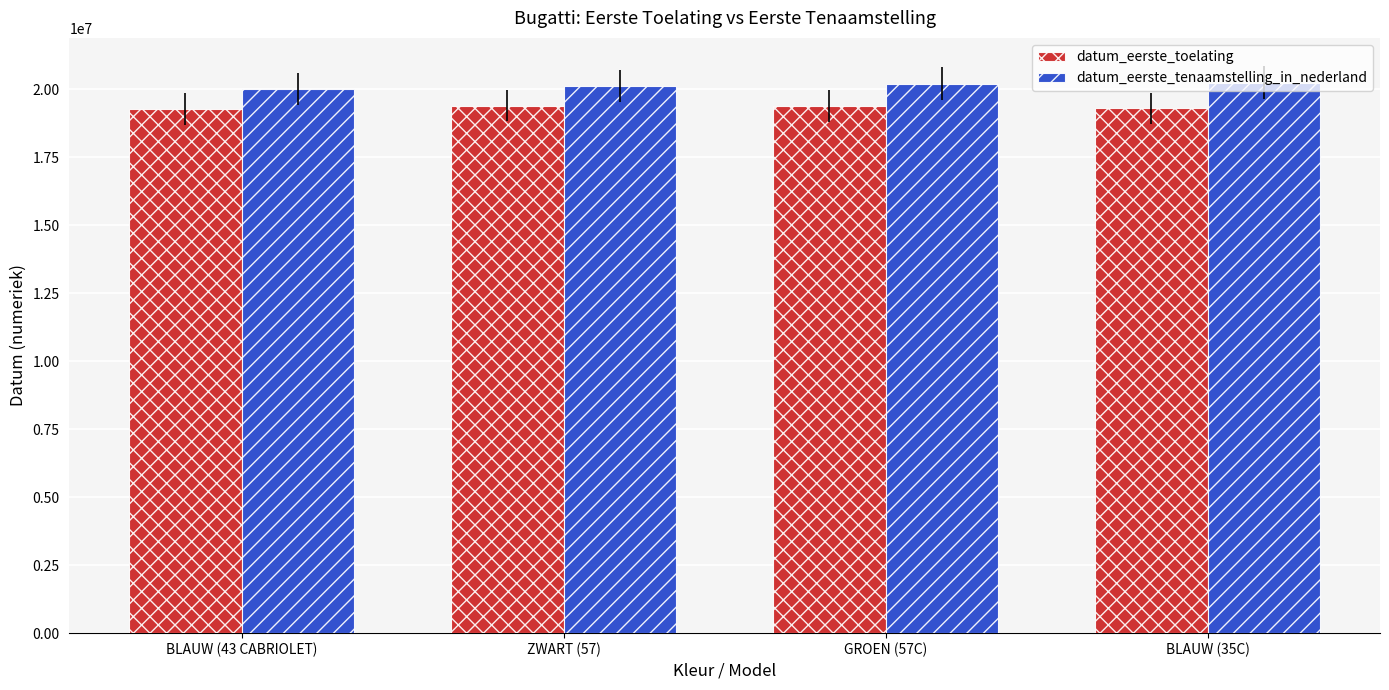

Does the chart contain stacked bars?

No